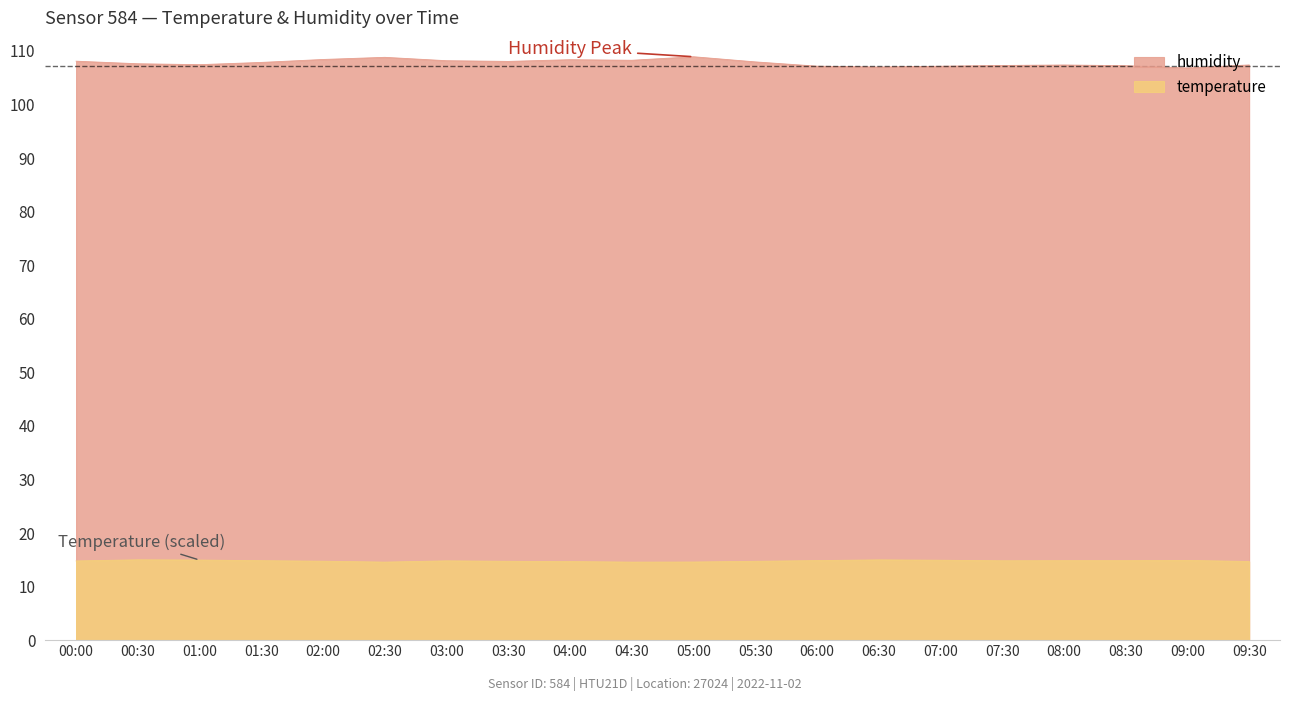

What position from the right is 03:30?

13